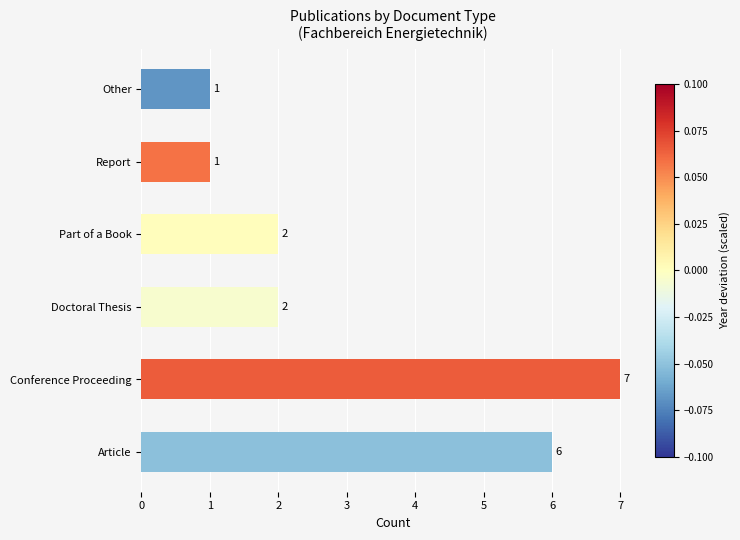

Reading bottom to top, list all the values displayed in this chart.

6	7	2	2	1	1